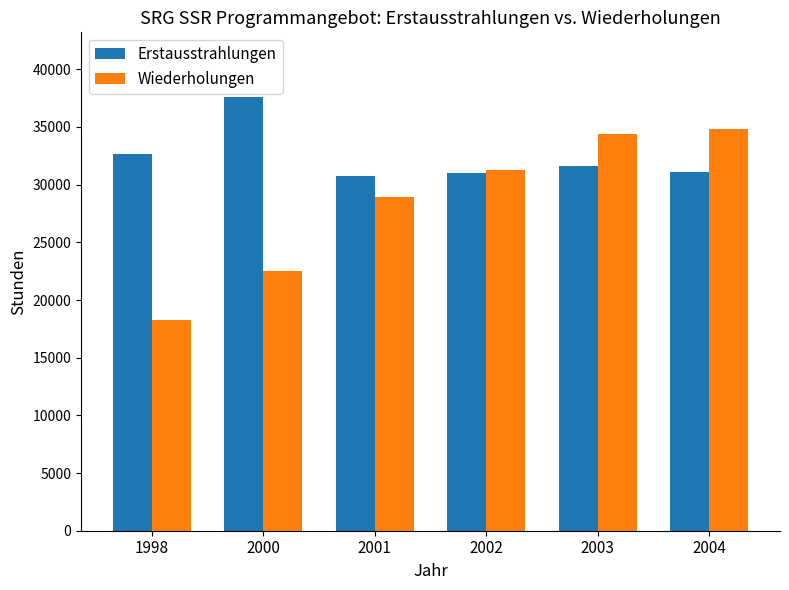

What is the difference between the maximum and minimum values in the Erstausstrahlungen series?

6781.1